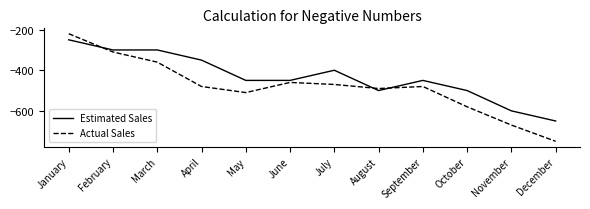

True or false: Estimated Sales and Actual Sales intersect in this chart.

True